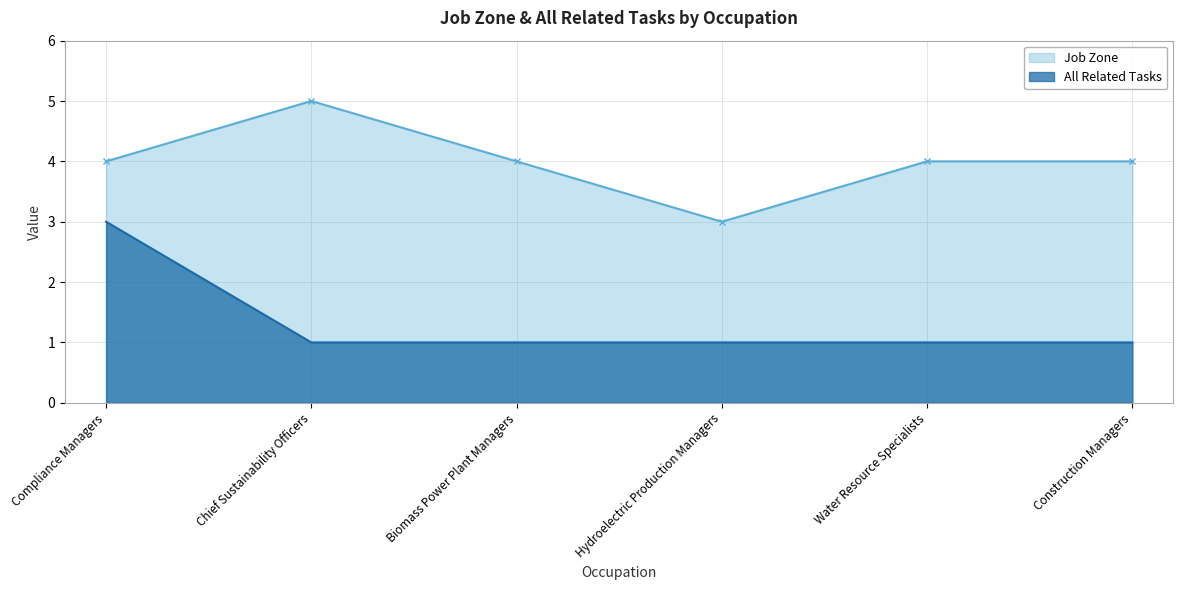

What is the sum of the All Related Tasks values at Construction Managers and Water Resource Specialists?

2